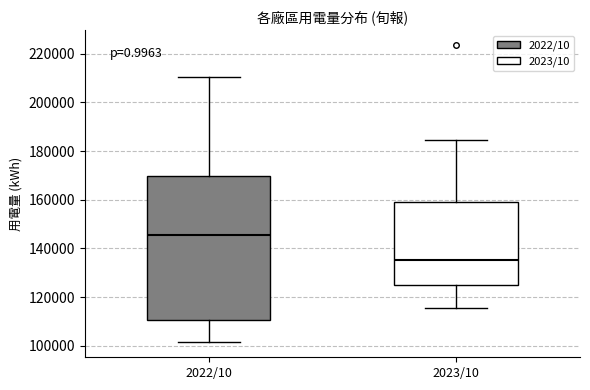

Reading left to right, read every box against the y-axis: the position of its median line, the range the box covers, and the ends of its whiskers. The values are not printed on the chart, so give them approximately, as read against the axis.

2022/10: median 146000, box 110000 to 170000, whiskers 102000 to 210000
2023/10: median 136000, box 124000 to 160000, whiskers 116000 to 184000